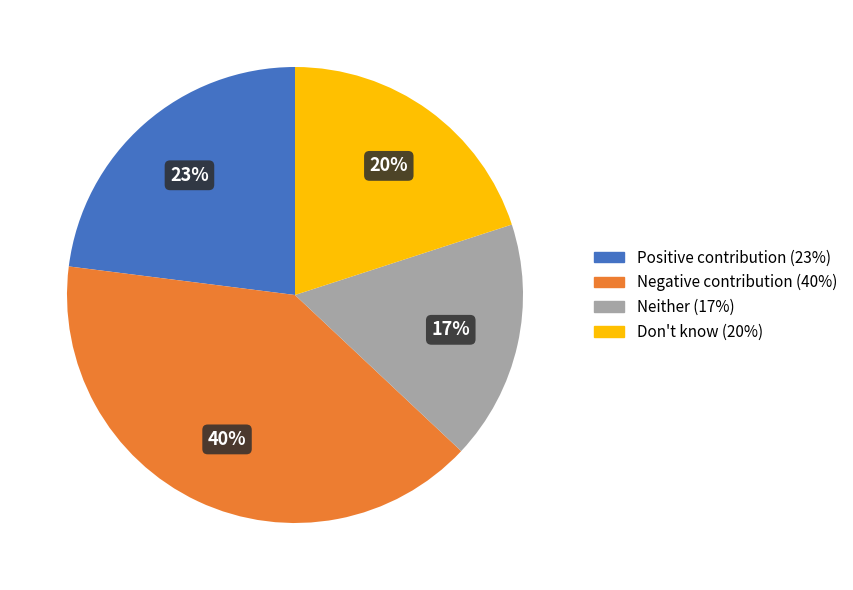

Is the sum of Don't know and Neither greater than half?

No